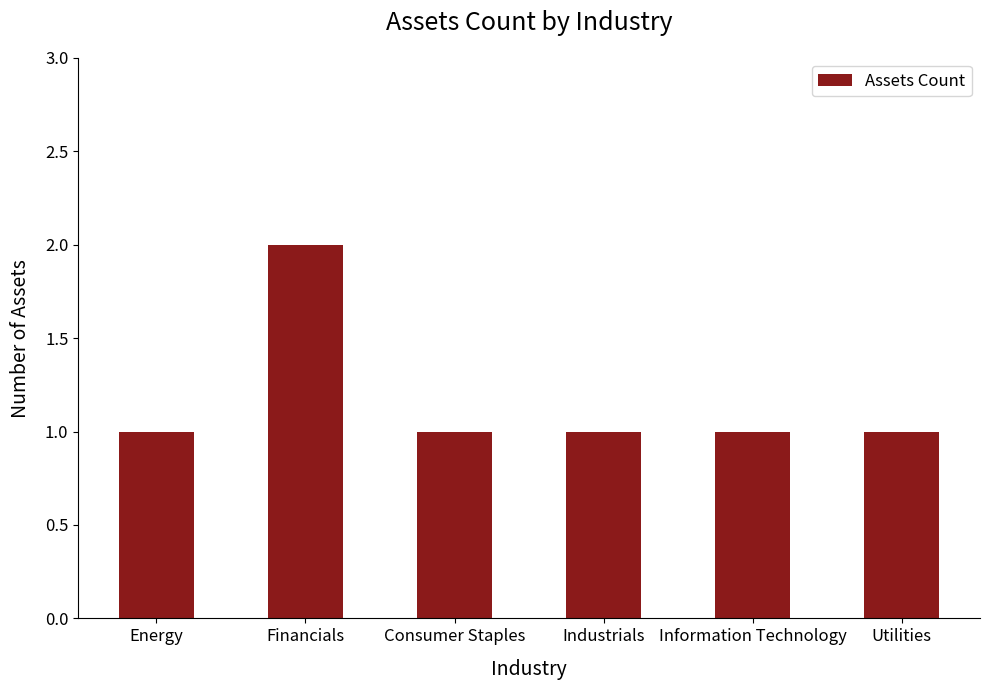

Are the bars grouped side by side (vs. stacked)?

No